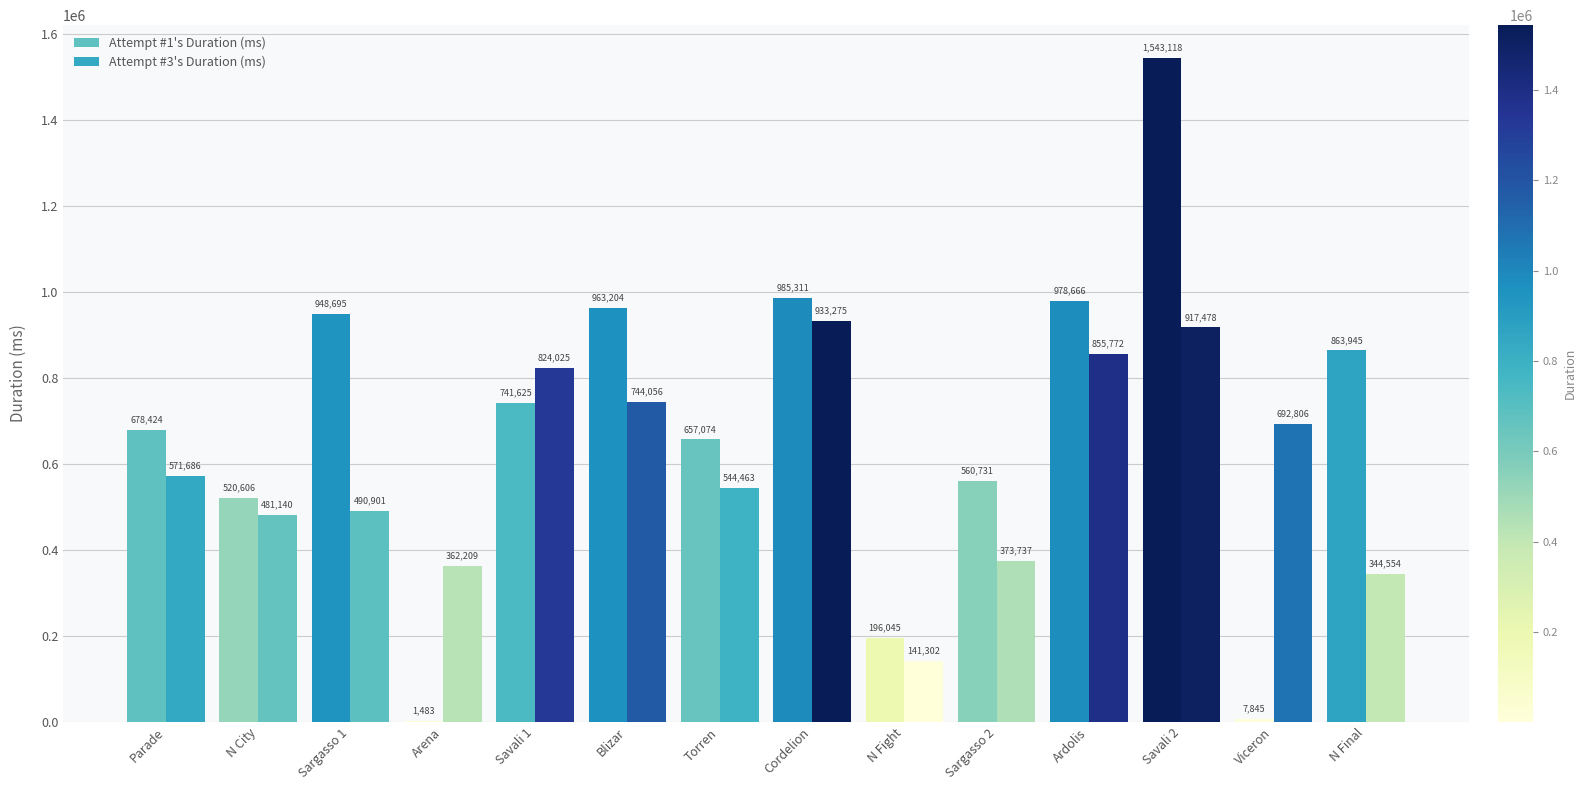

What is the value of the Attempt #1's Duration (ms) bar at the 4th from the left?

1483